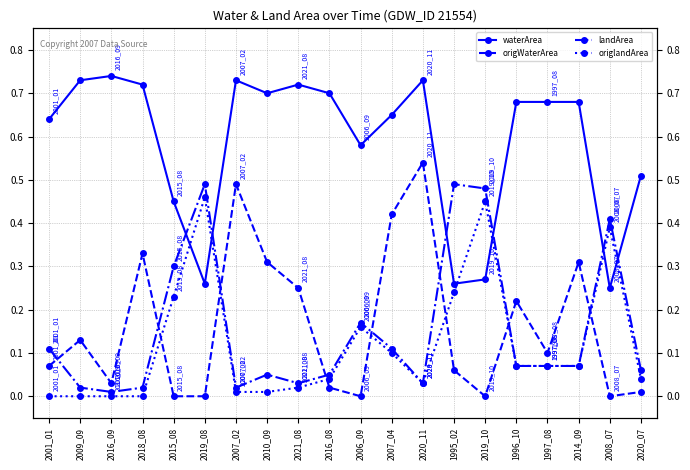

Rank the series at 2007_02 from highest to lowest value.

waterArea, origWaterArea, landArea, origlandArea